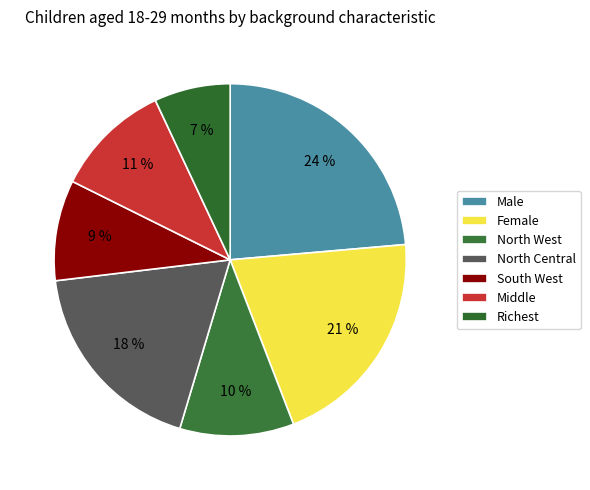

How many slices are in this pie chart?

7